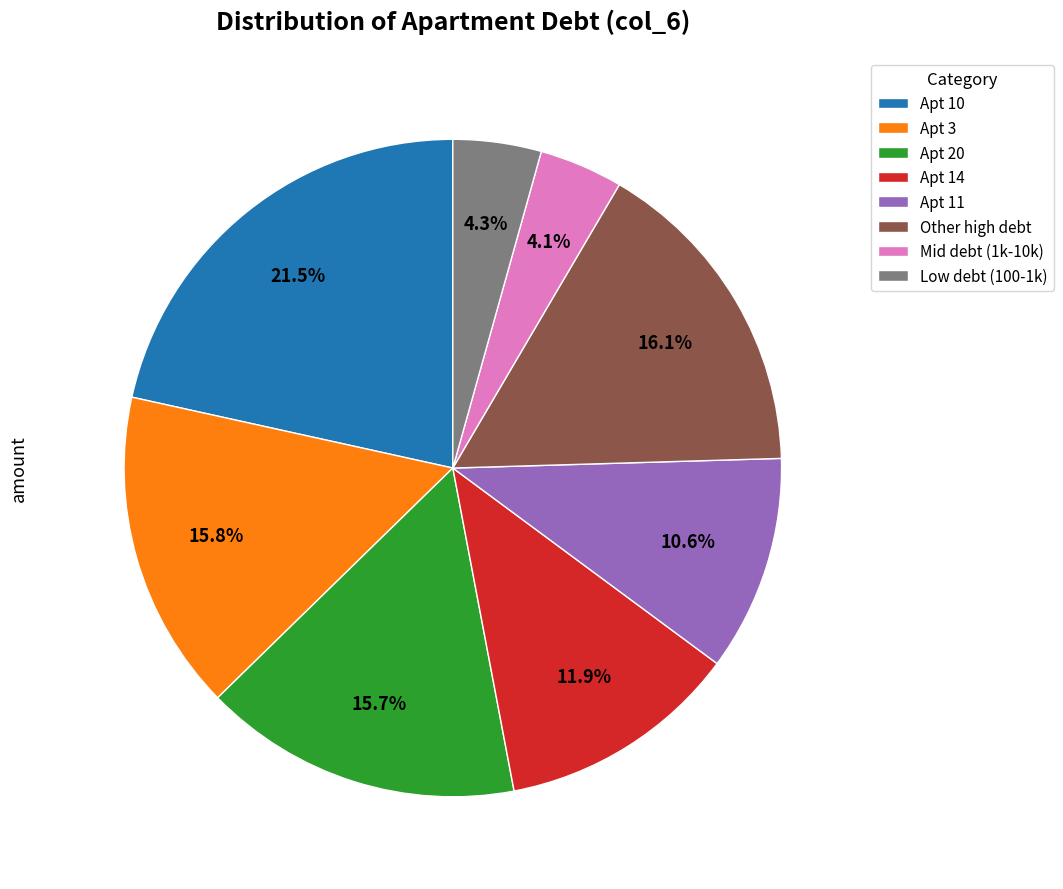

Is there a majority slice in this chart?

No